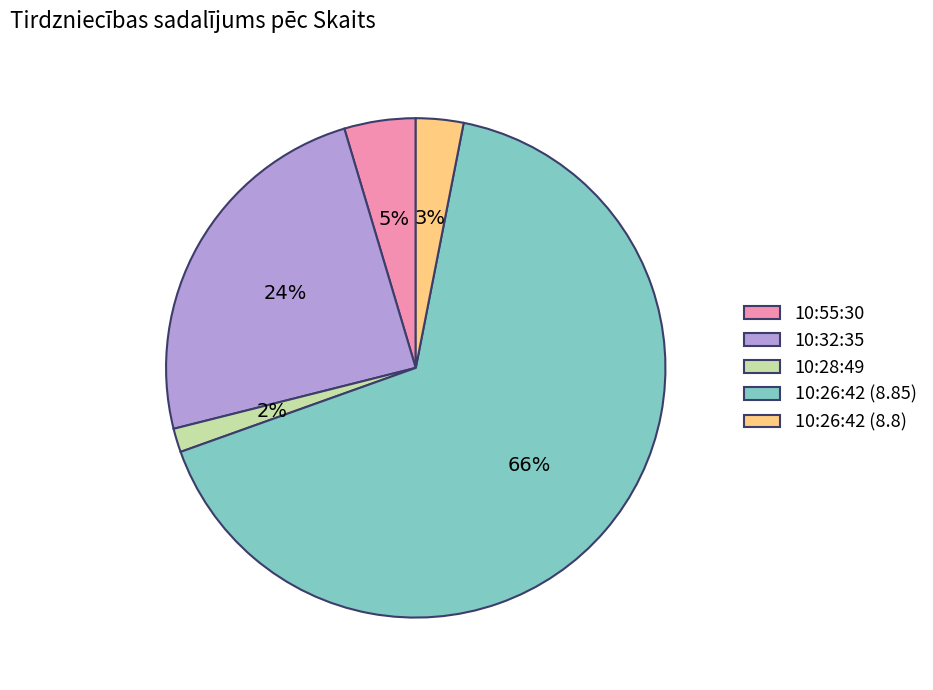

How many slices are in this pie chart?

5